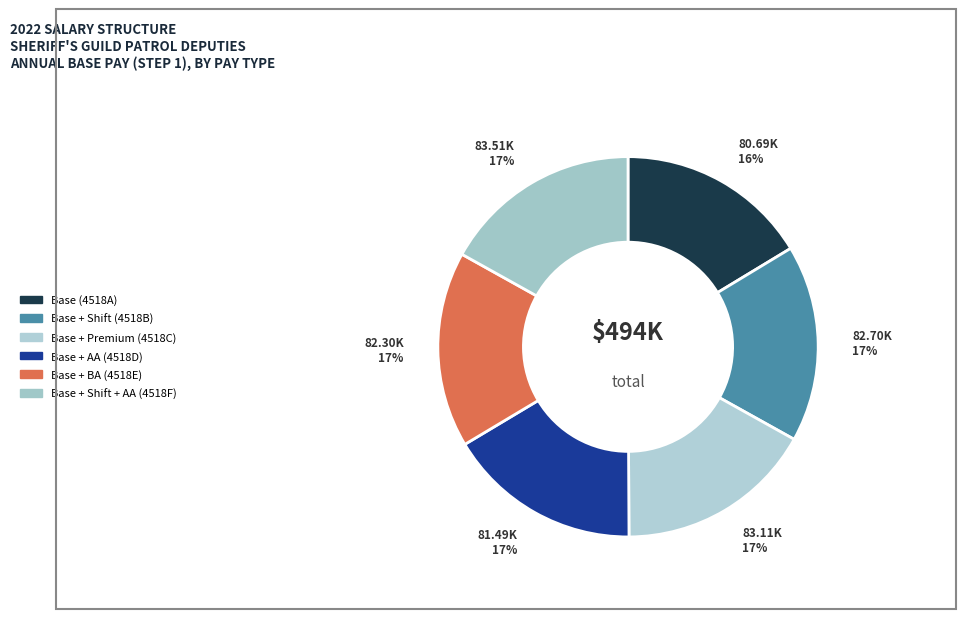

What percentage is the Base (4518A) slice, to the nearest percent?

16%